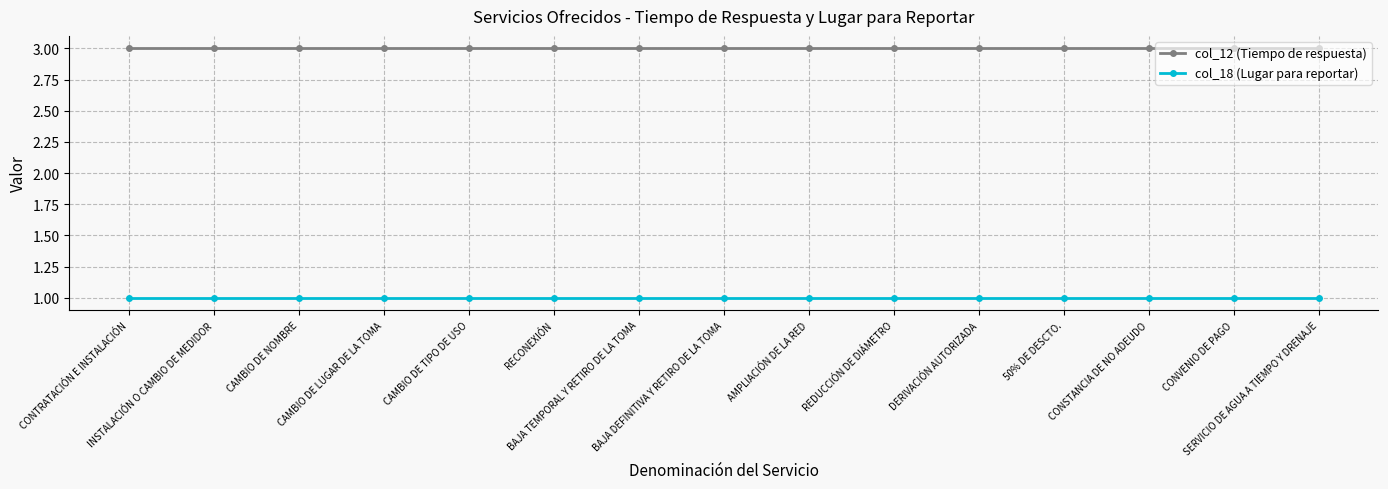

True or false: col_12 (Tiempo de respuesta) has a value of 2 at SERVICIO DE AGUA A TIEMPO Y DRENAJE.

False